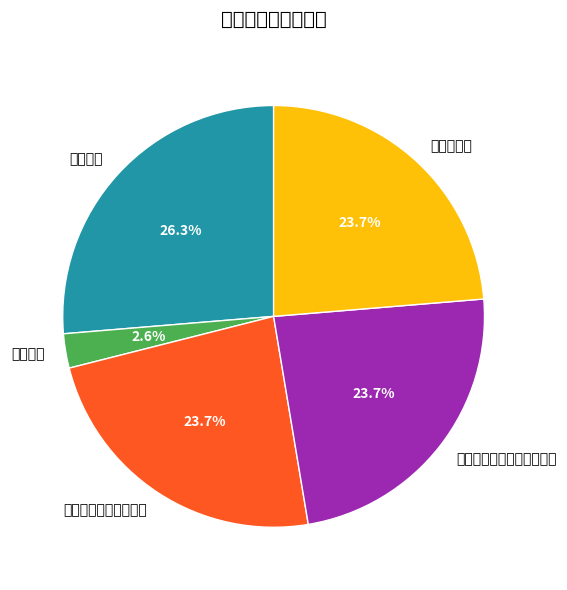

Does 培训、展演活动合格率 represent more than half of the total?

No